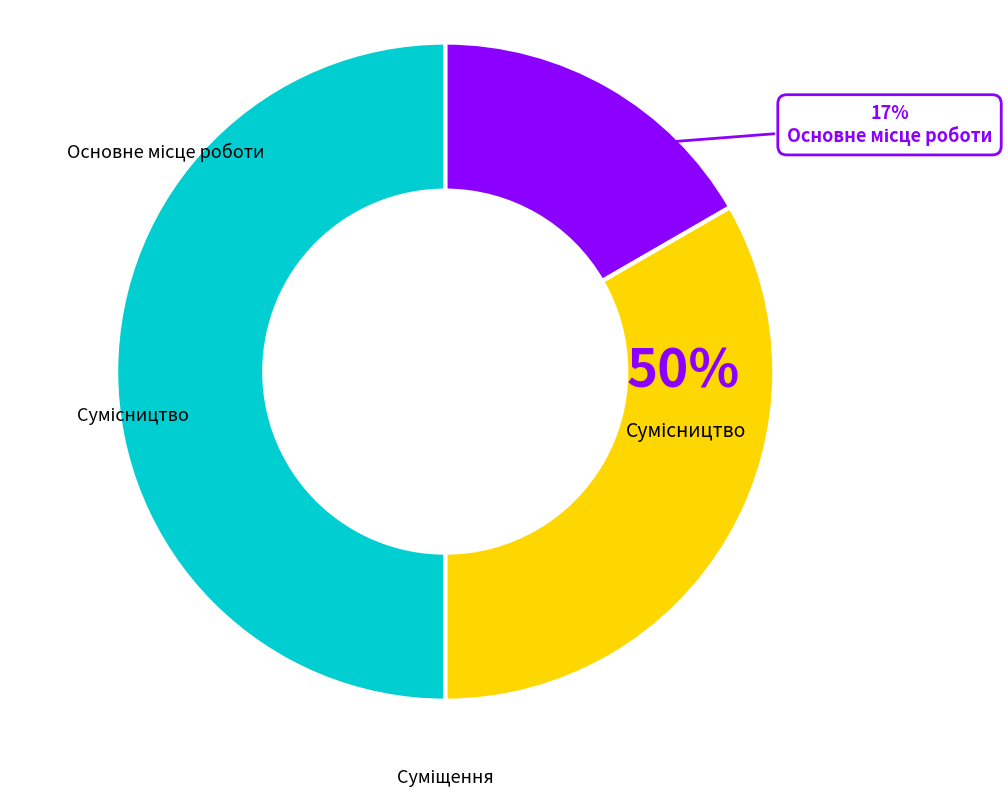

What is the smallest slice in the pie chart?

Основне місце роботи